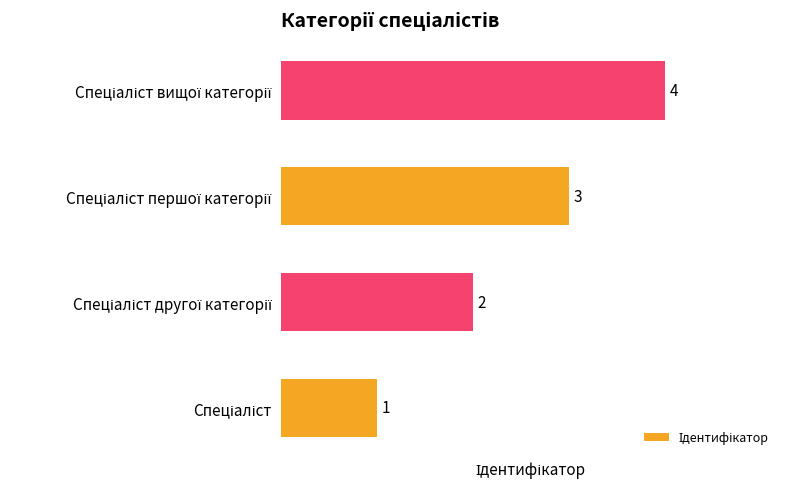

What is the maximum value shown in the chart?

4